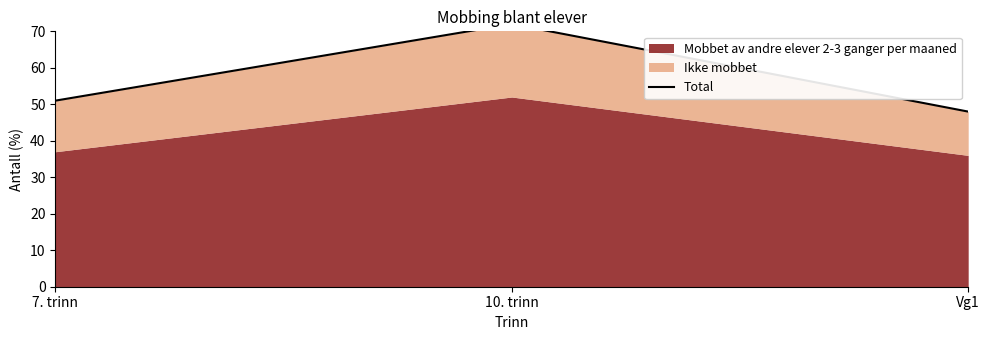

Between 10. trinn and Vg1, which is larger?

10. trinn